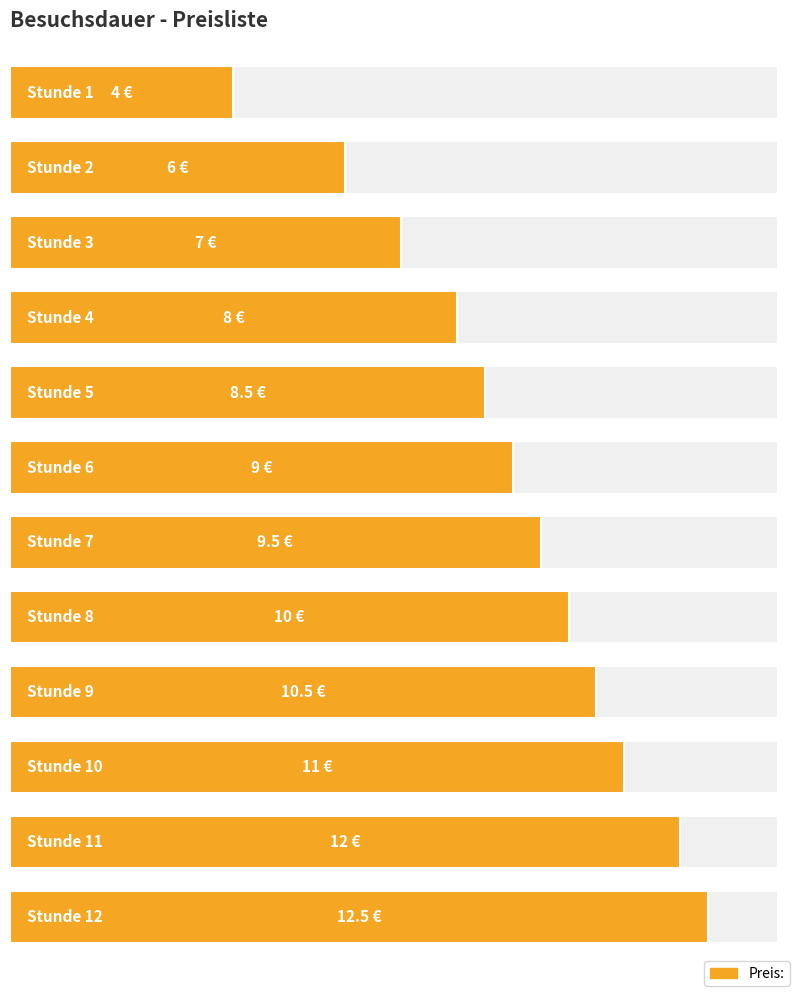

True or false: the data shows 2.0 at 3.

False